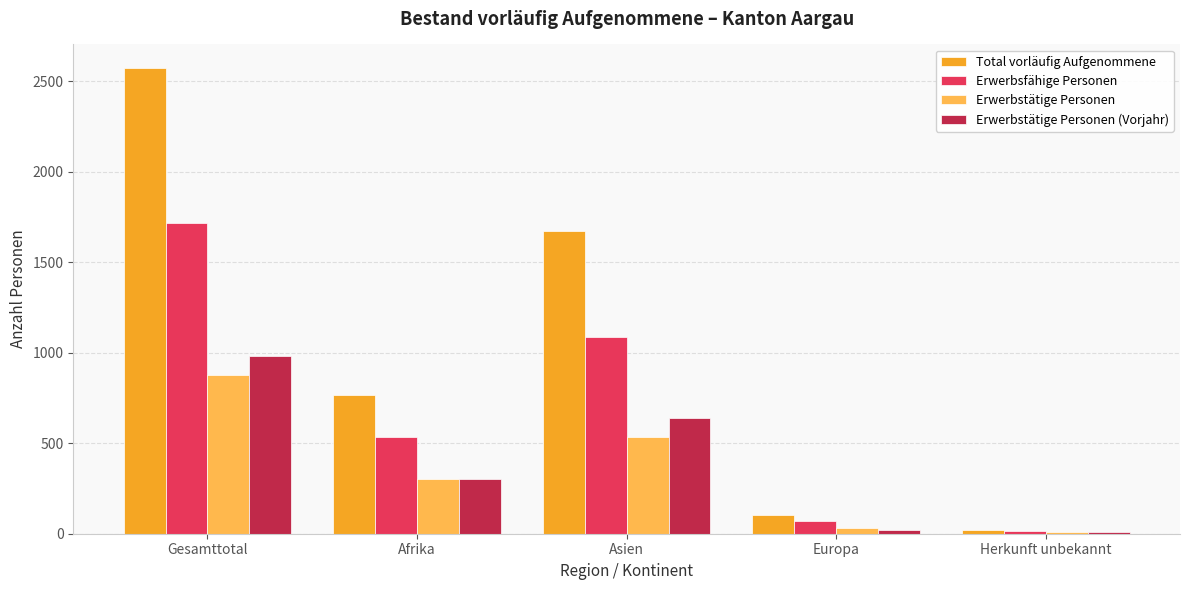

At which category does the chart reach its peak across all series?

Gesamttotal